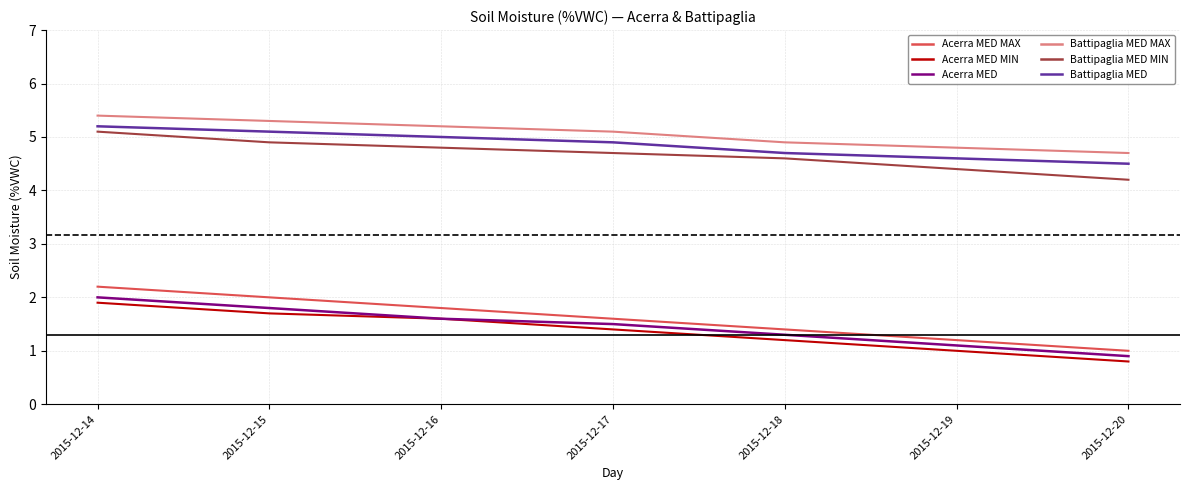

How many Battipaglia MED MAX values are between 4 and 5?

3